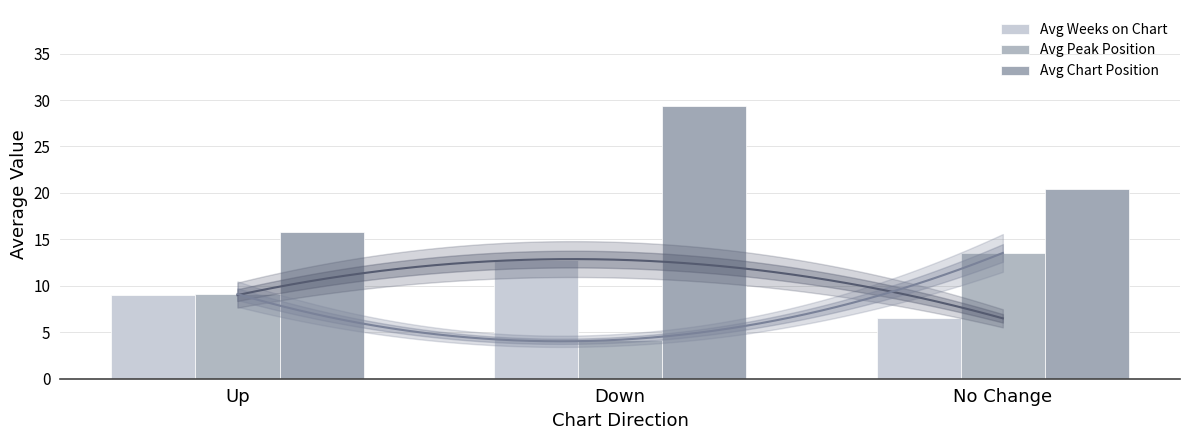

Rank the categories by Avg Chart Position value from highest to lowest.

Down, No Change, Up